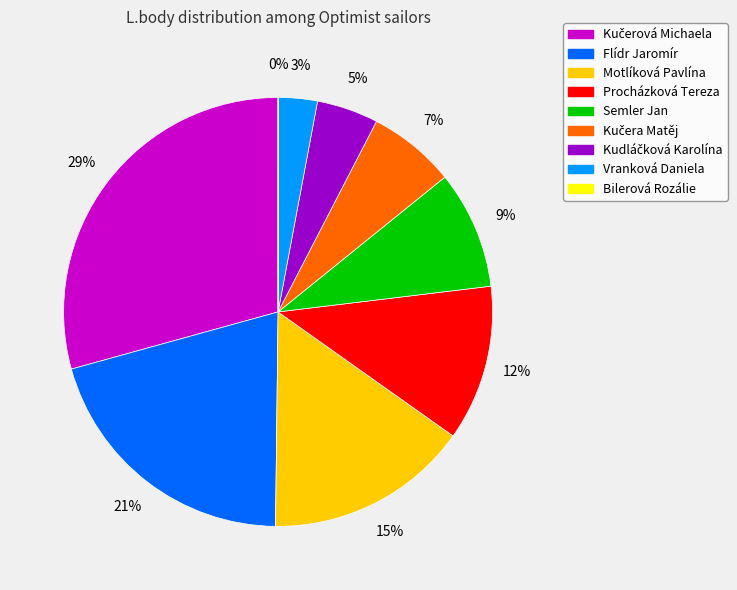

True or false: Flídr Jaromír accounts for 29% of the total.

False